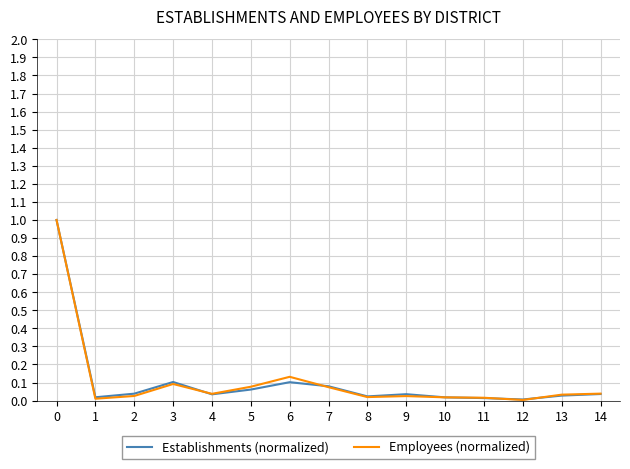

Which series changed the most between 0 and 14?

Establishments (normalized)